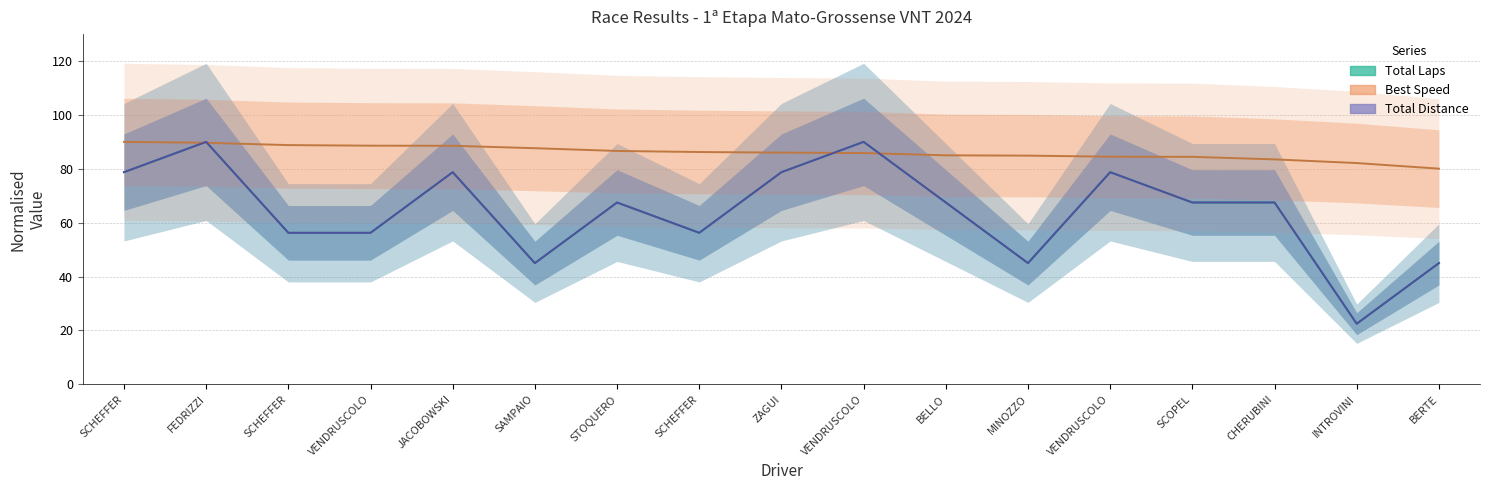

Reading left to right, extract all data points from this chart.

Total Laps: 78.8	90.0	56.2	56.2	78.8	45.0	67.5	56.2	78.8	90.0	67.5	45.0	78.8	67.5	67.5	22.5	45.0
Best Speed: 90.0	89.7	88.8	88.6	88.6	87.7	86.6	86.2	86.0	85.8	85.0	84.9	84.5	84.4	83.5	82.1	80.1
Total Distance: 78.8	90.0	56.2	56.2	78.8	45.0	67.5	56.2	78.8	90.0	67.5	45.0	78.8	67.5	67.5	22.5	45.0